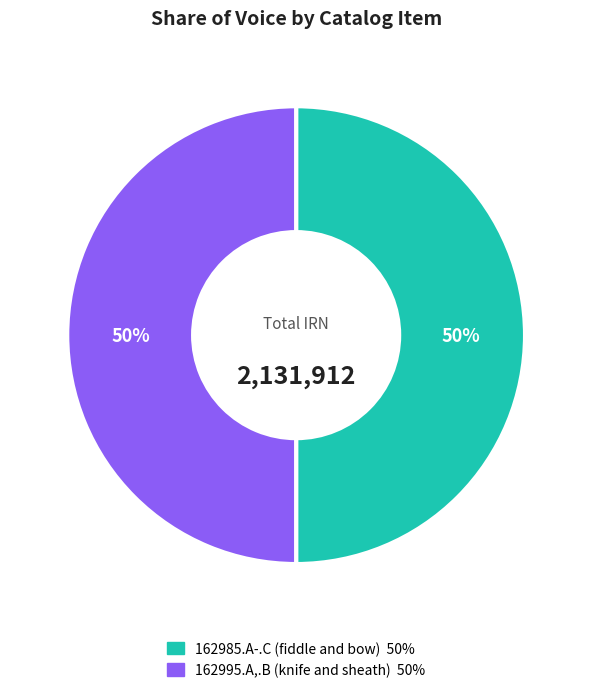

Approximately how many times larger is the value at 162995.A,.B (knife and sheath) compared to 162985.A-.C (fiddle and bow)?

1.0